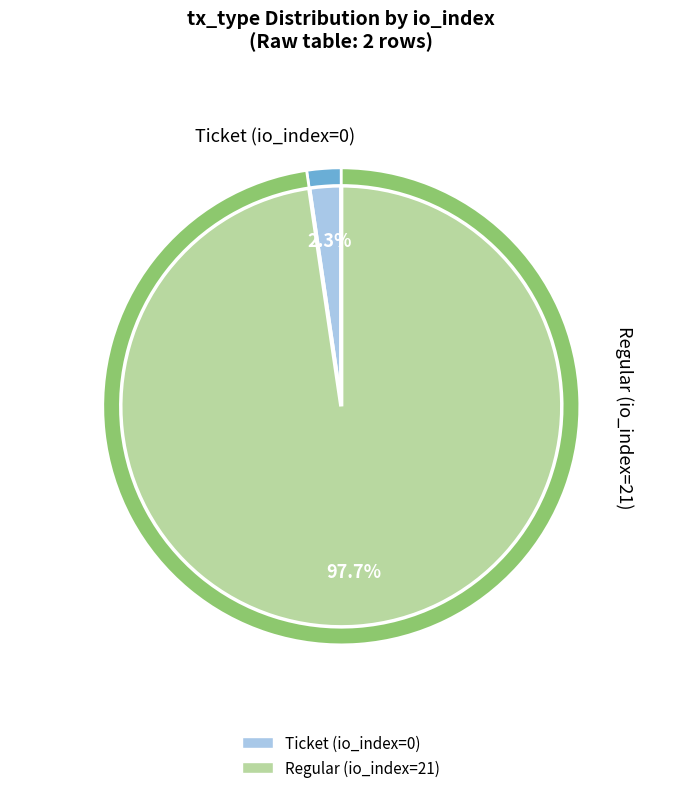

Between Regular and Ticket, which is larger?

Regular